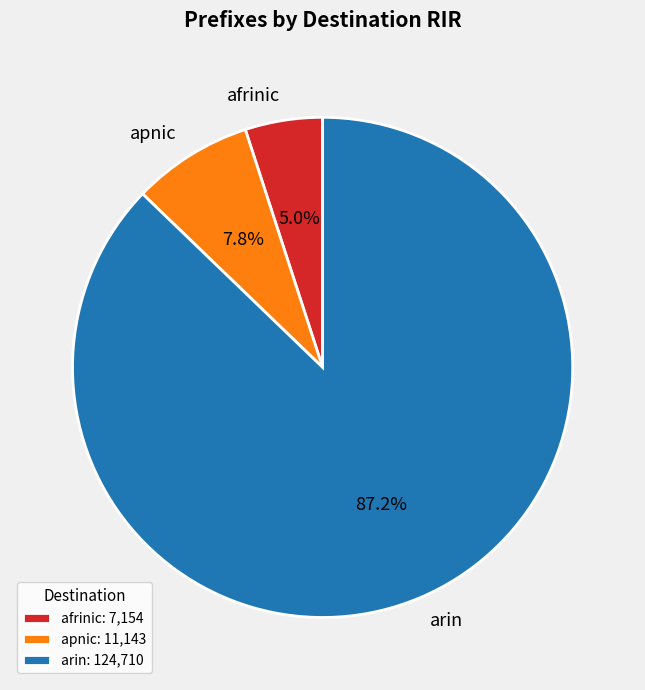

Is there a majority slice in this chart?

Yes